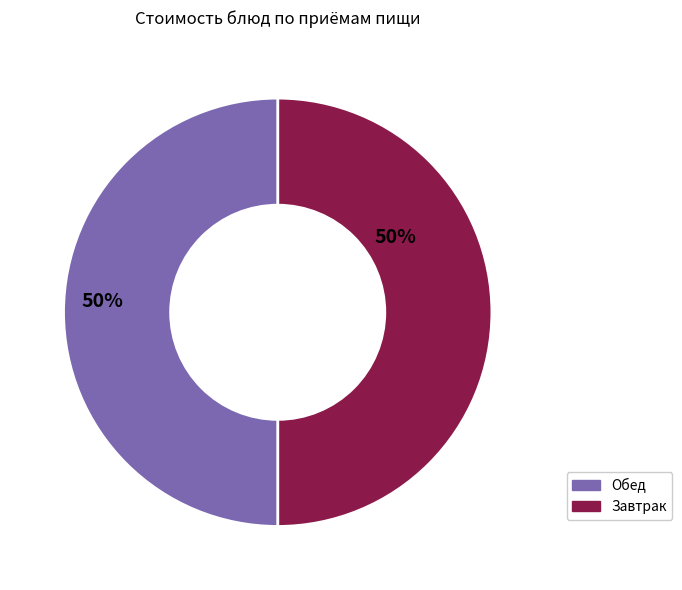

To the nearest percent, what is the average slice percentage?

50%